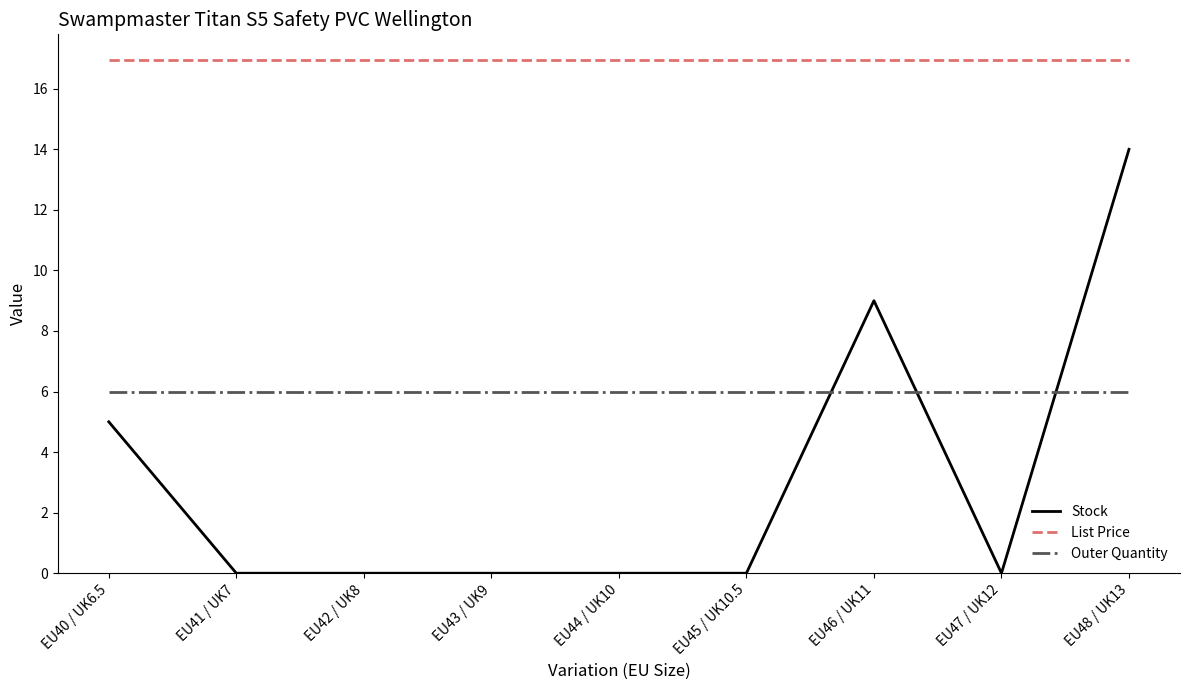

True or false: List Price and Outer Quantity cross at least once.

False